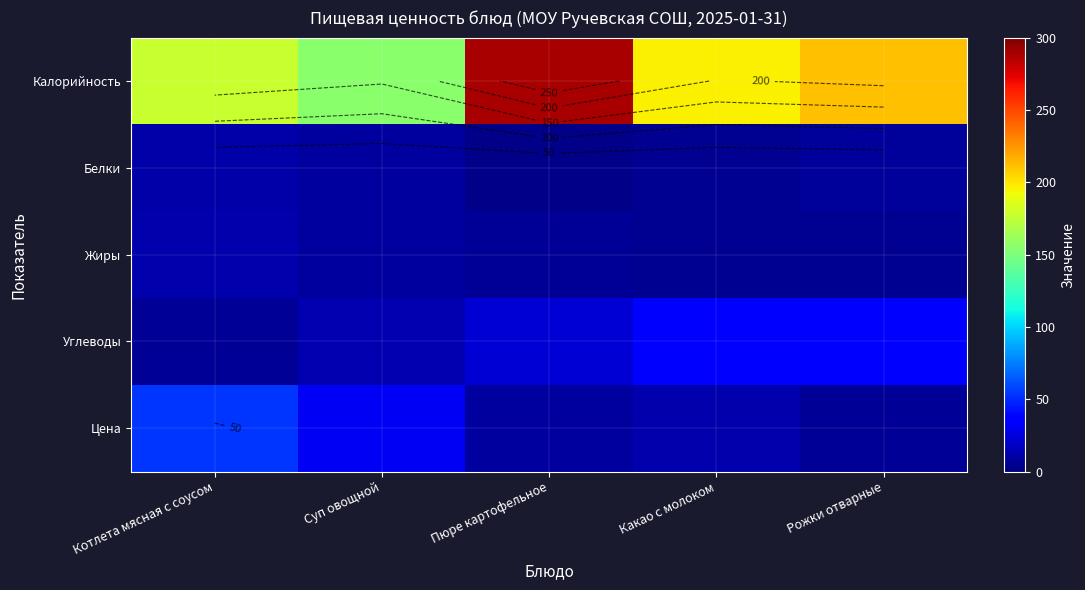

What is the difference between the Белки values at Котлета мясная с соусом and Пюре картофельное?

8.0